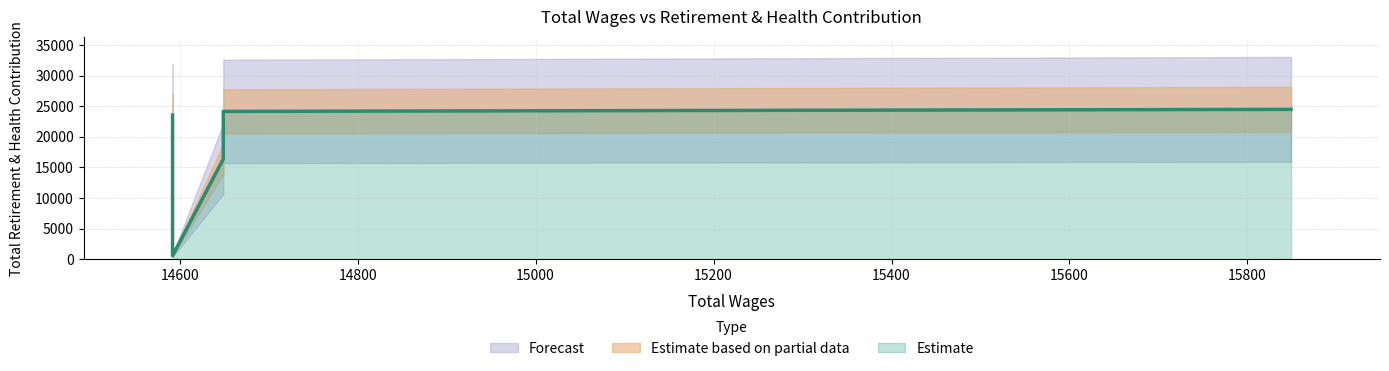

What is the difference between the maximum and minimum values?

23932